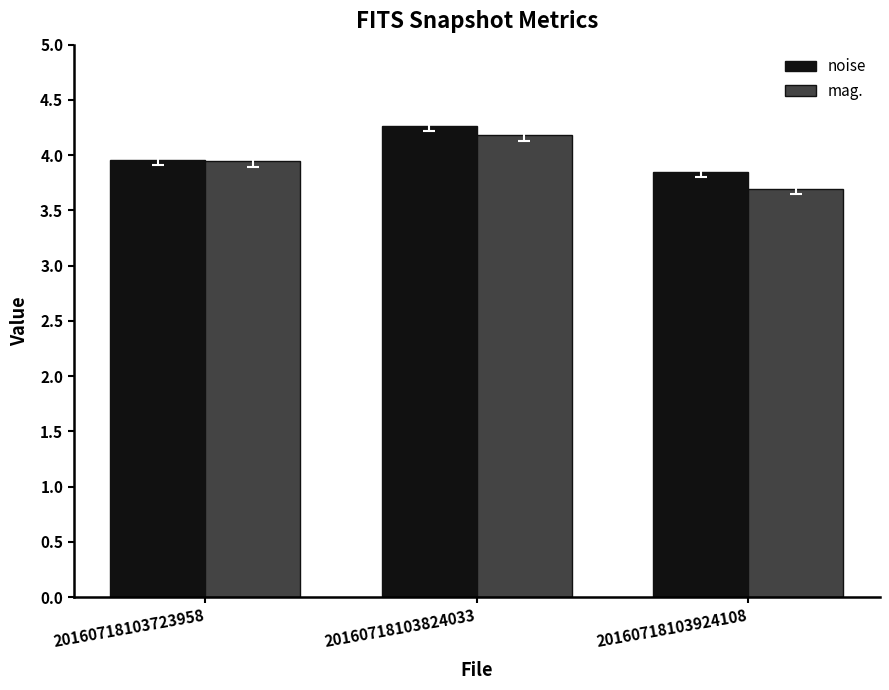

At which category does the chart reach its minimum across all series?

20160718103924108